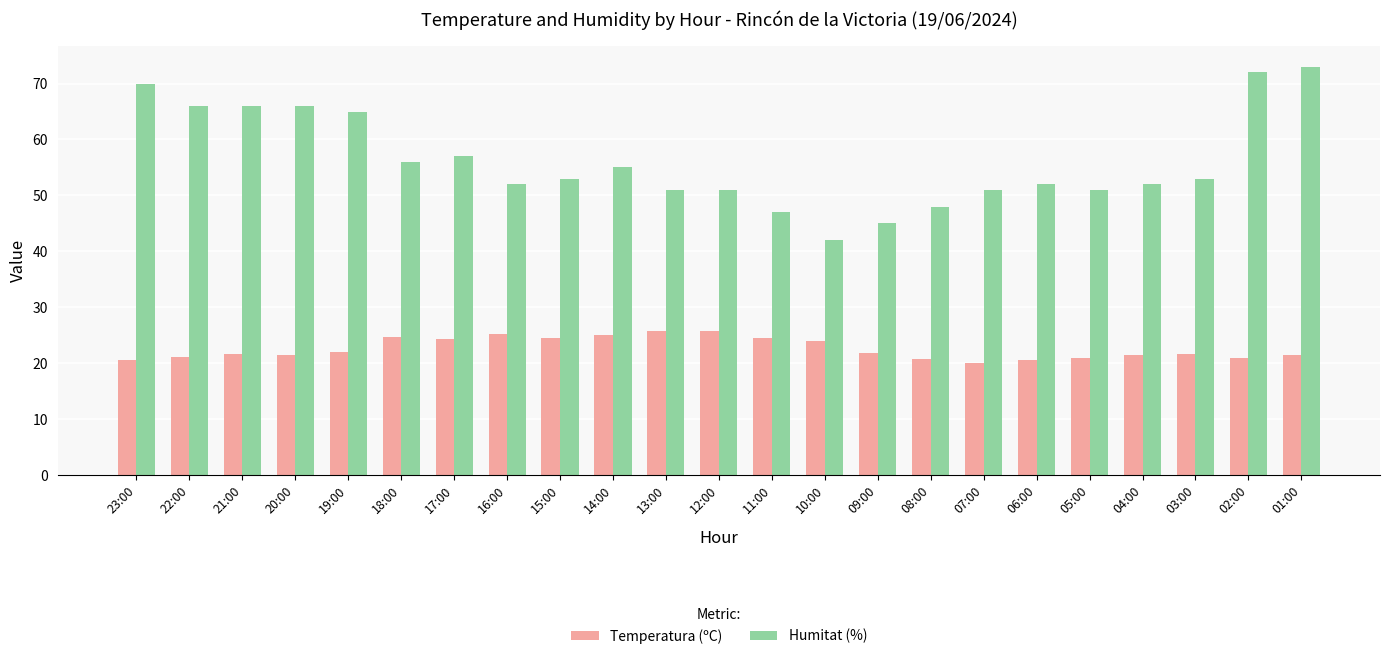

Which series has the widest spread of values?

Humitat (%)